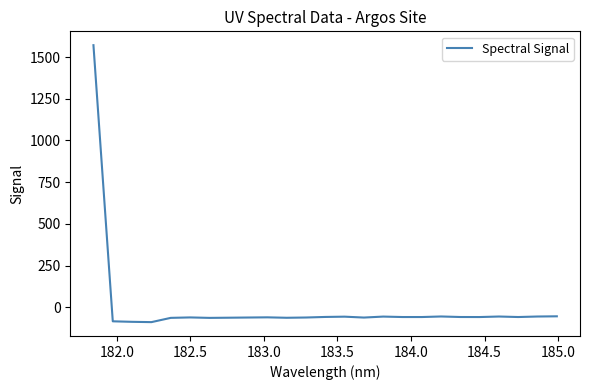

What is the difference between the maximum and minimum values?

1659.5